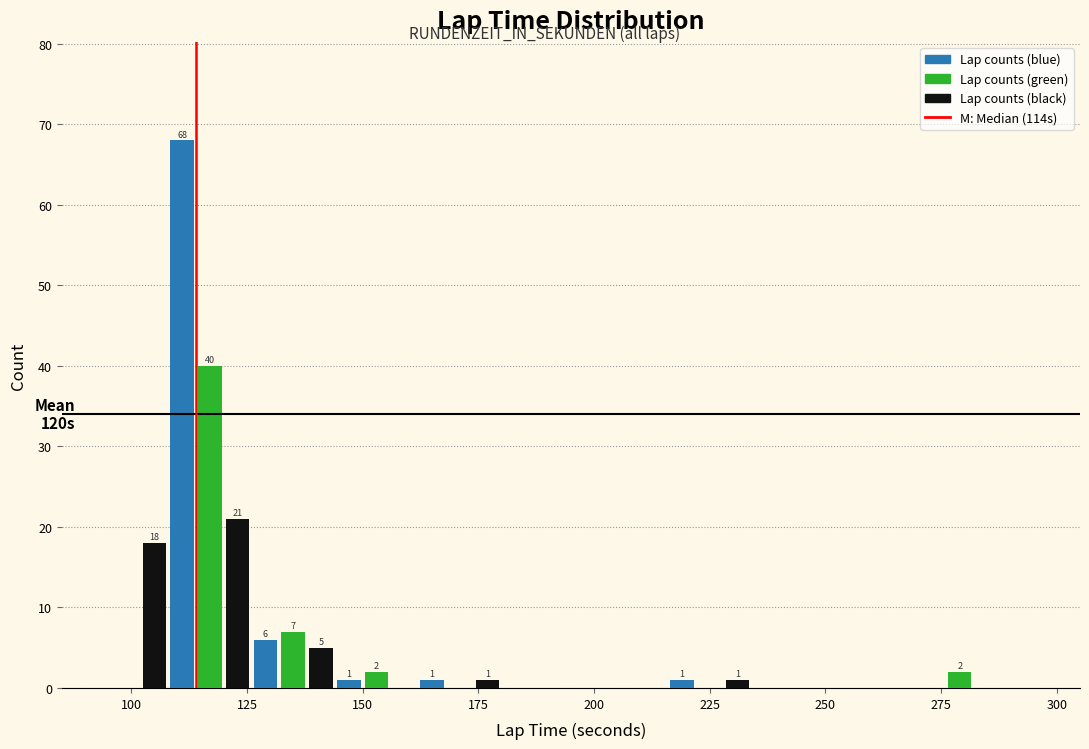

Read against the x-axis, roughly where is the centre of the tallest bar?

110